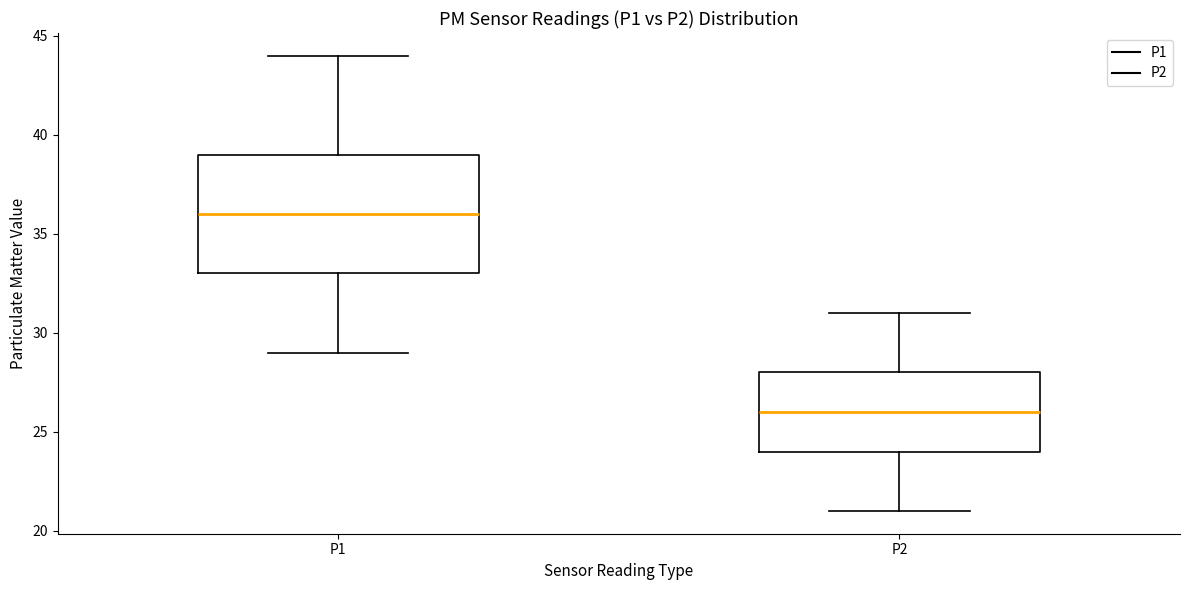

Where does the upper whisker of the box for P2 end on the y-axis? The values are not printed on the chart, so give them approximately, as read against the axis.

31